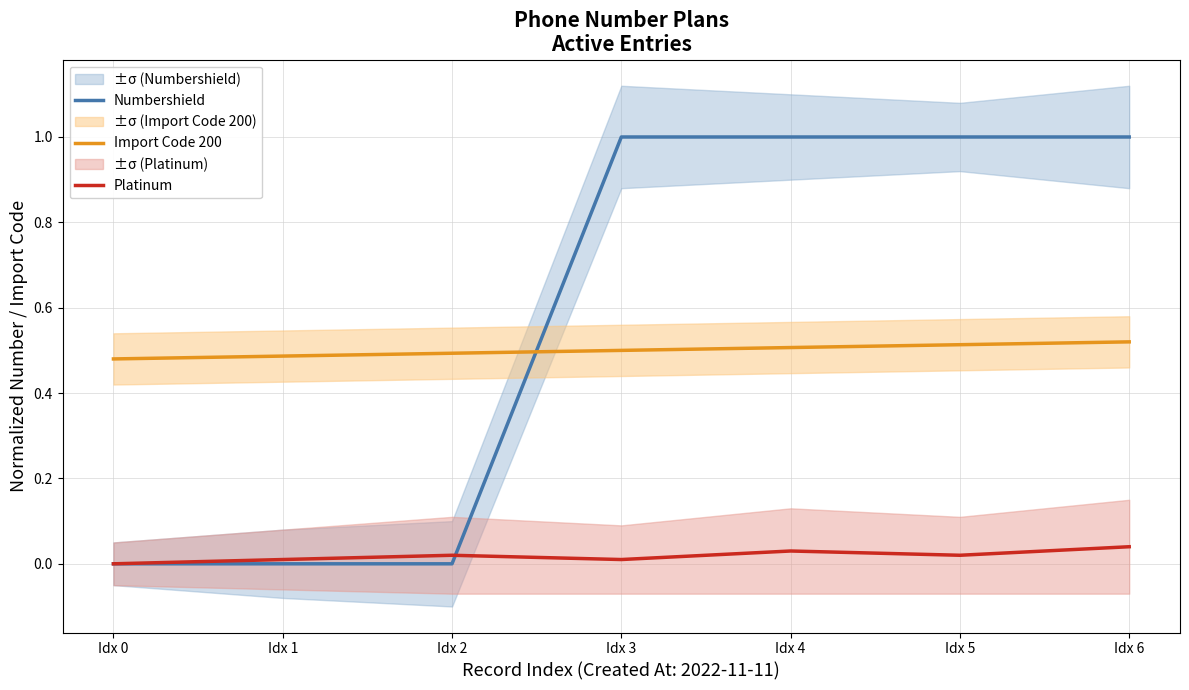

Does the chart display data point markers on the line(s)?

No